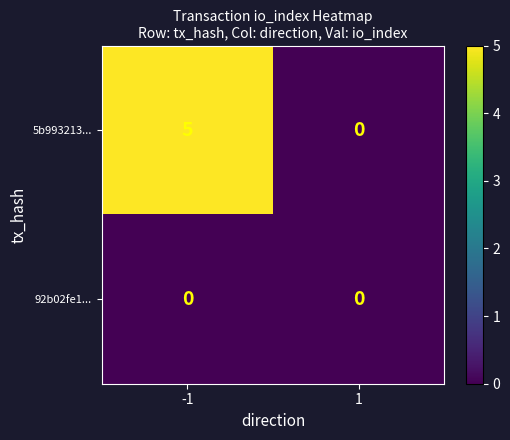

Reading left to right, extract all data points from this chart.

5b993213...: -1=5	1=0
92b02fe1...: -1=0	1=0